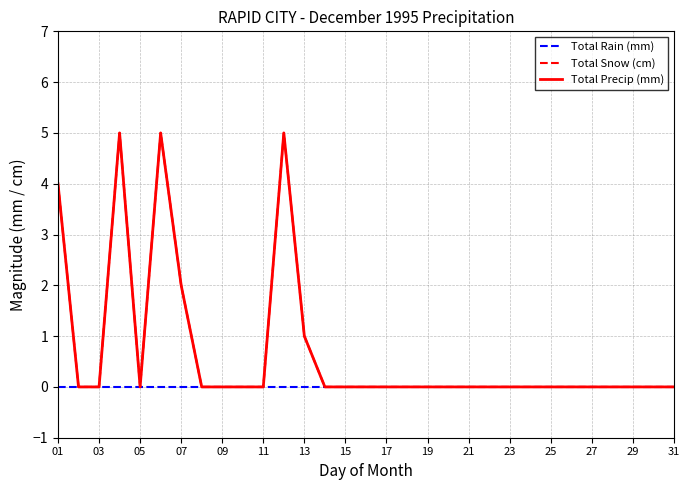

Does the chart display data point markers on the line(s)?

No